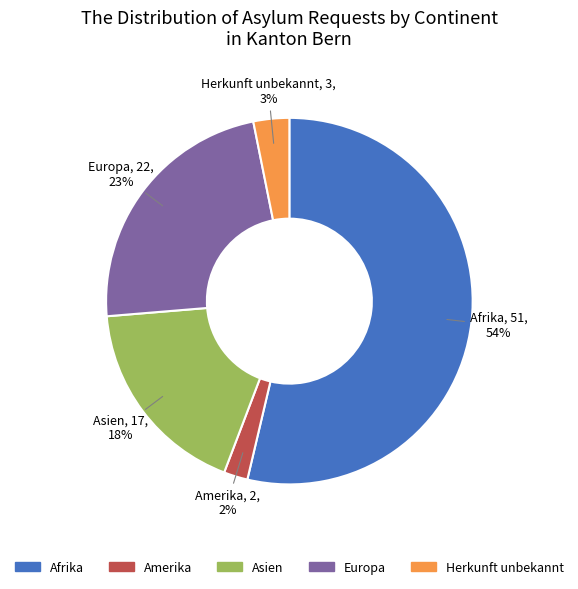

Is Afrika the majority of the pie?

Yes